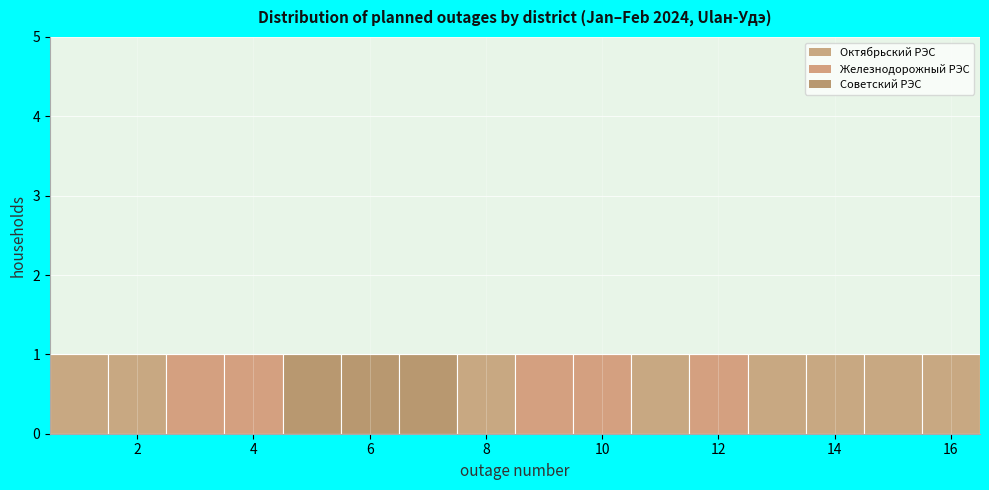

Reading left to right, list every bar in this chart as the range it spans on the x-axis followed by its height. Neither the bar edges nor the heights are printed on the chart, so give them approximately, as read against the axes.

0.5 to 1.5: 1
1.5 to 2.5: 1
2.5 to 3.5: 1
3.5 to 4.5: 1
4.5 to 5.5: 1
5.5 to 6.5: 1
6.5 to 7.5: 1
7.5 to 8.5: 1
8.5 to 9.5: 1
9.5 to 10.5: 1
10.5 to 11.5: 1
11.5 to 12.5: 1
12.5 to 13.5: 1
13.5 to 14.5: 1
14.5 to 15.5: 1
15.5 to 16.5: 1